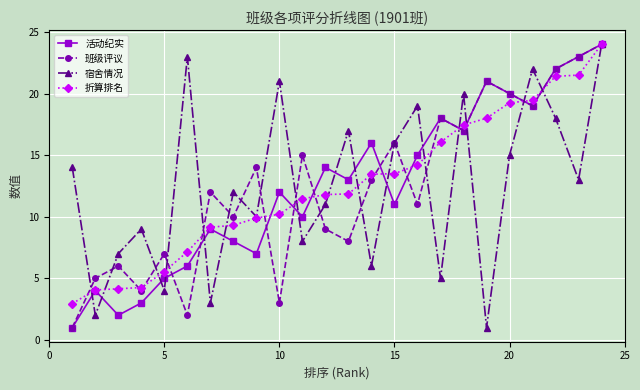

True or false: 班级评议 has more than 0 points higher than both neighbors.

True